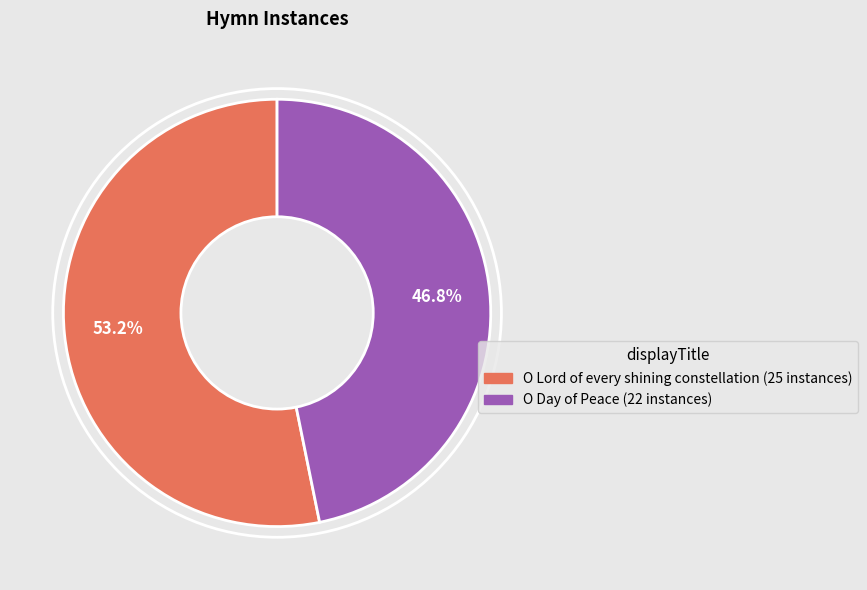

Count the number of slices in the pie.

2